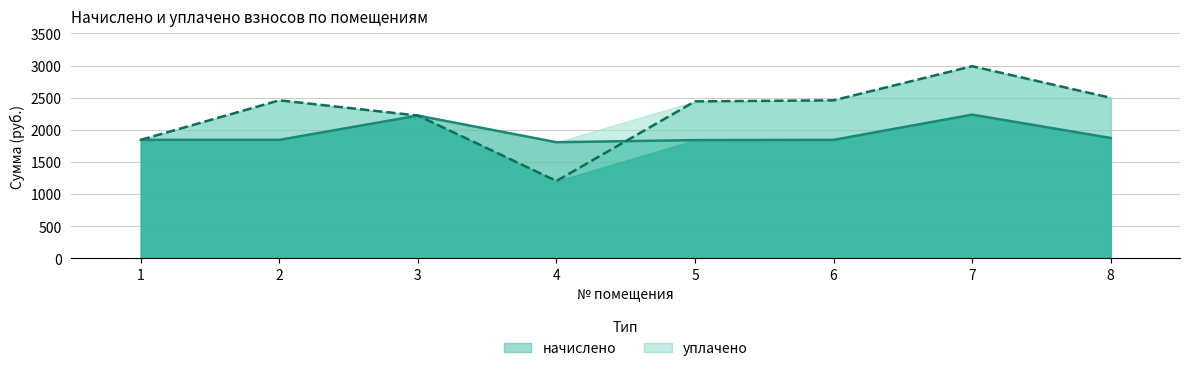

What is the difference between the уплачено values at 6 and 4?

1253.8